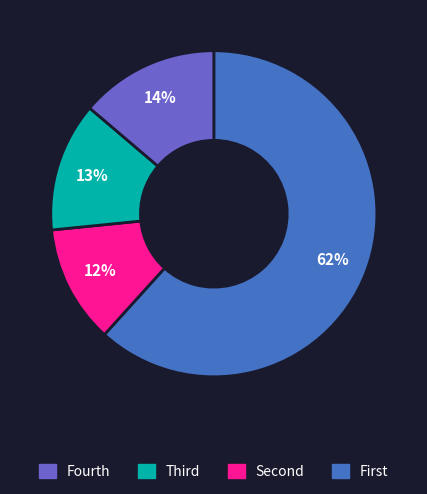

To the nearest percent, what is the average slice percentage?

25%